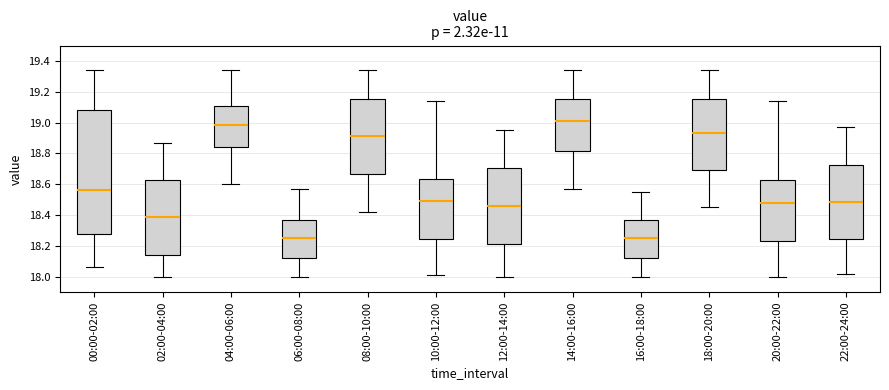

Reading left to right, transcribe this box plot: for each box, give where its median line is, the range the box spans, and where its two whiskers end, as read against the y-axis. The values are not printed on the chart, so give them approximately, as read against the axis.

00:00-02:00: median 18.56, box 18.28 to 19.08, whiskers 18.06 to 19.34
02:00-04:00: median 18.40, box 18.14 to 18.62, whiskers 18.00 to 18.88
04:00-06:00: median 18.98, box 18.84 to 19.10, whiskers 18.60 to 19.34
06:00-08:00: median 18.26, box 18.12 to 18.38, whiskers 18.00 to 18.58
08:00-10:00: median 18.92, box 18.66 to 19.16, whiskers 18.42 to 19.34
10:00-12:00: median 18.50, box 18.24 to 18.64, whiskers 18.02 to 19.14
12:00-14:00: median 18.46, box 18.22 to 18.70, whiskers 18.00 to 18.96
14:00-16:00: median 19.02, box 18.82 to 19.16, whiskers 18.58 to 19.34
16:00-18:00: median 18.26, box 18.12 to 18.38, whiskers 18.00 to 18.56
18:00-20:00: median 18.94, box 18.70 to 19.16, whiskers 18.46 to 19.34
20:00-22:00: median 18.48, box 18.24 to 18.64, whiskers 18.00 to 19.14
22:00-24:00: median 18.48, box 18.24 to 18.72, whiskers 18.02 to 18.98